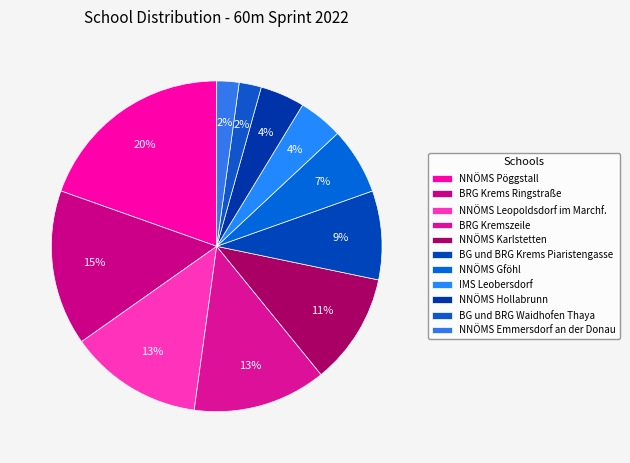

Is there a majority slice in this chart?

No